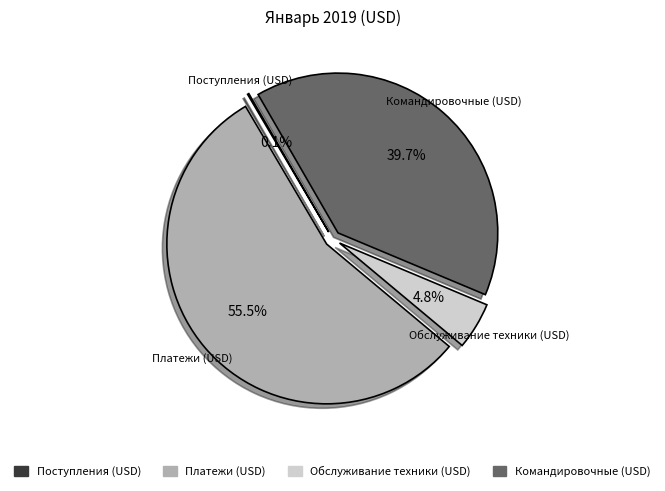

Do Платежи (USD) and Командировочные (USD) together represent more than half of the pie?

Yes